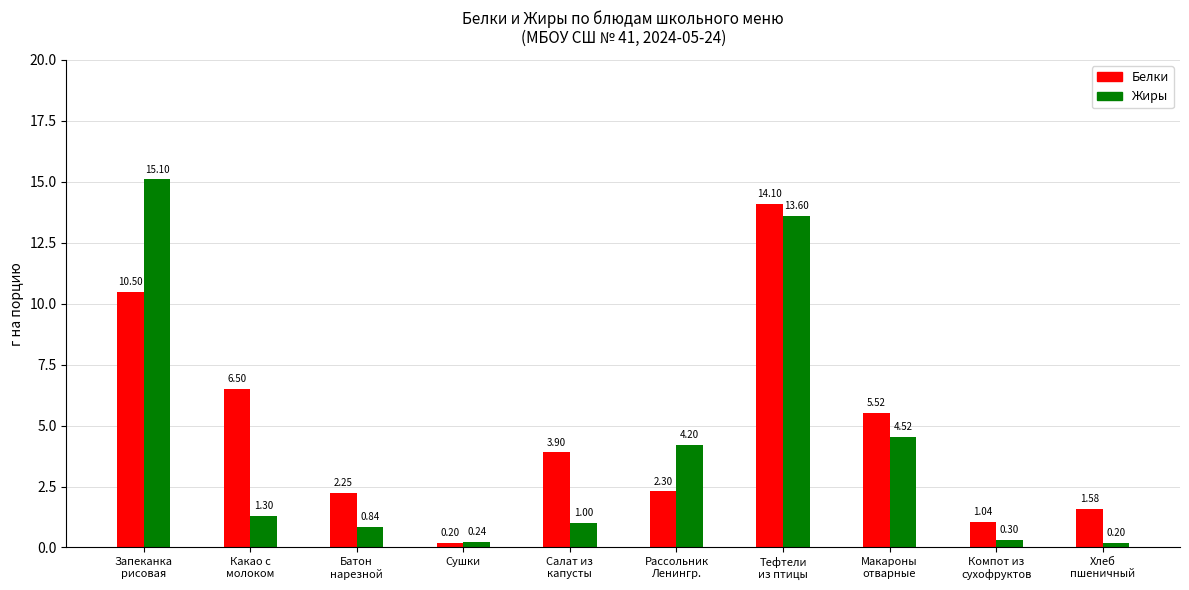

At how many categories does at least one series exceed 2?

7